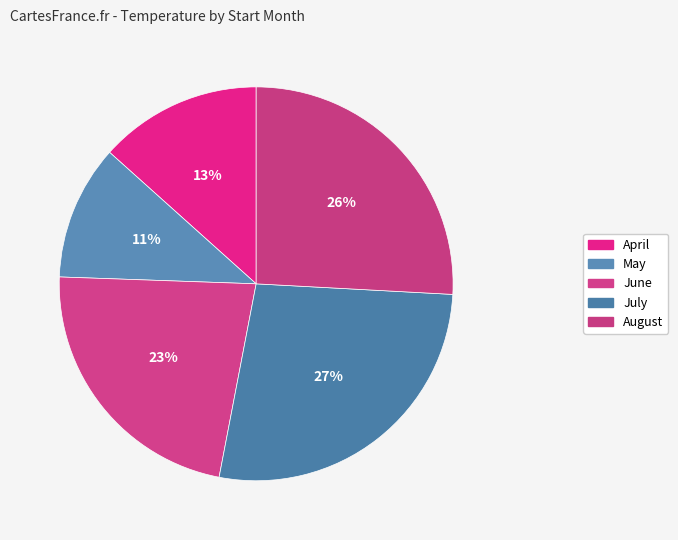

How many segments does this pie chart have?

5